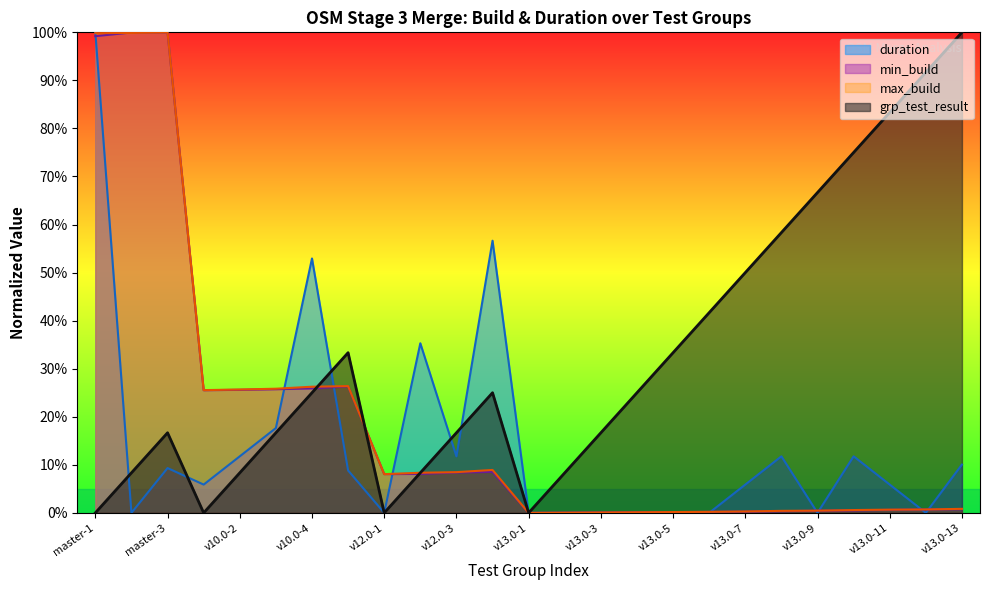

What is the average value of the max_build series?

18.7